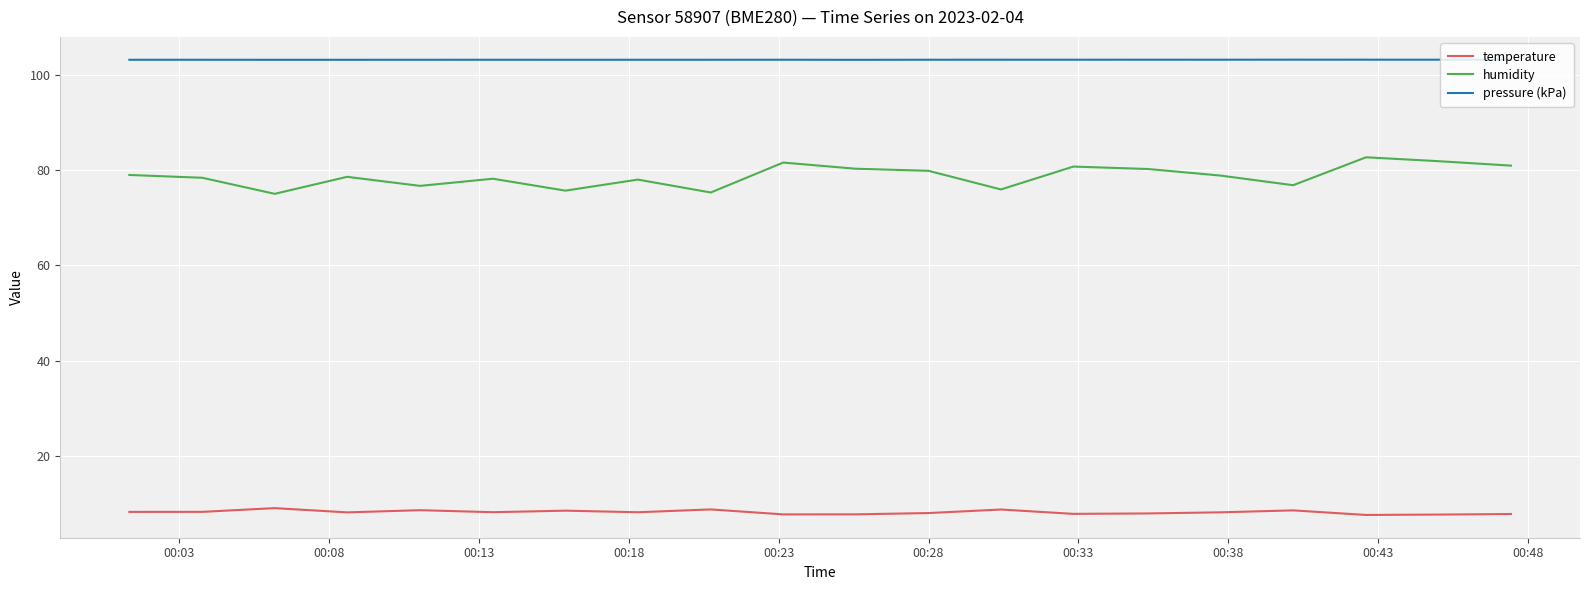

What is the difference between the maximum and minimum values in the humidity series?

7.7